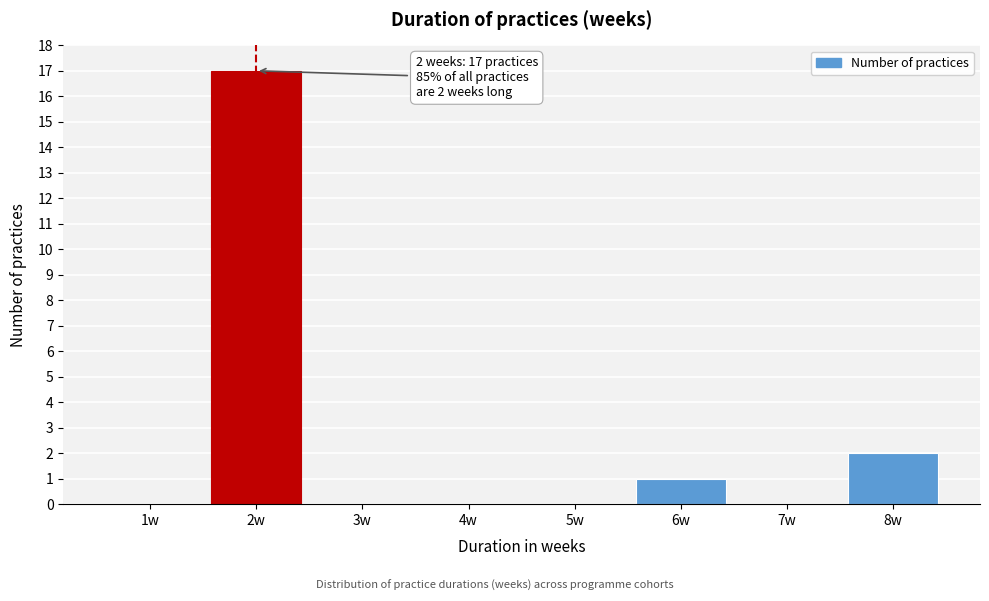

Reading left to right, what are all the values shown in this chart?

1w=0	2w=17	3w=0	4w=0	5w=0	6w=1	7w=0	8w=2